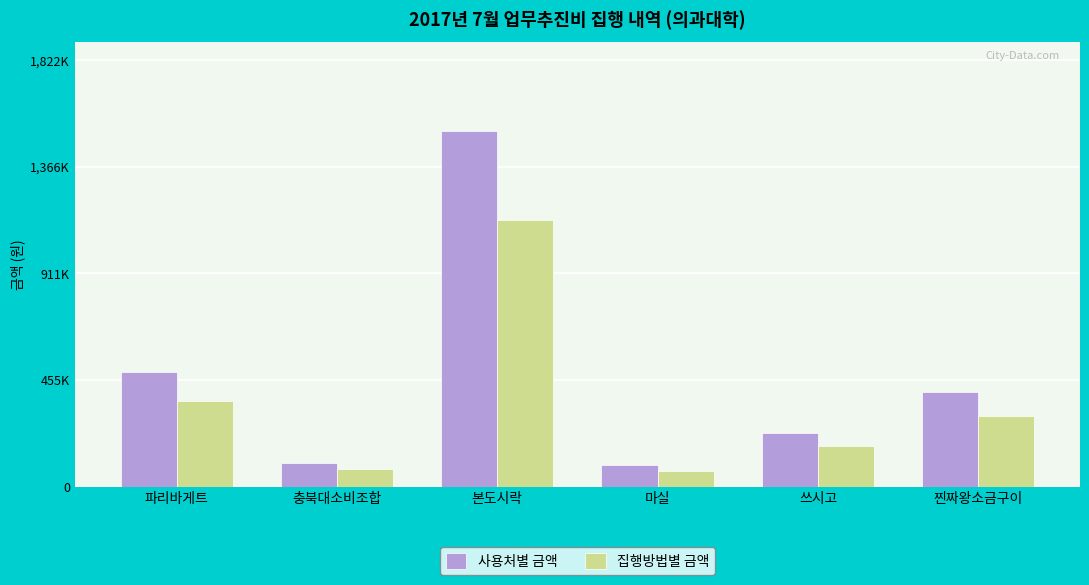

Are the bars horizontal?

No